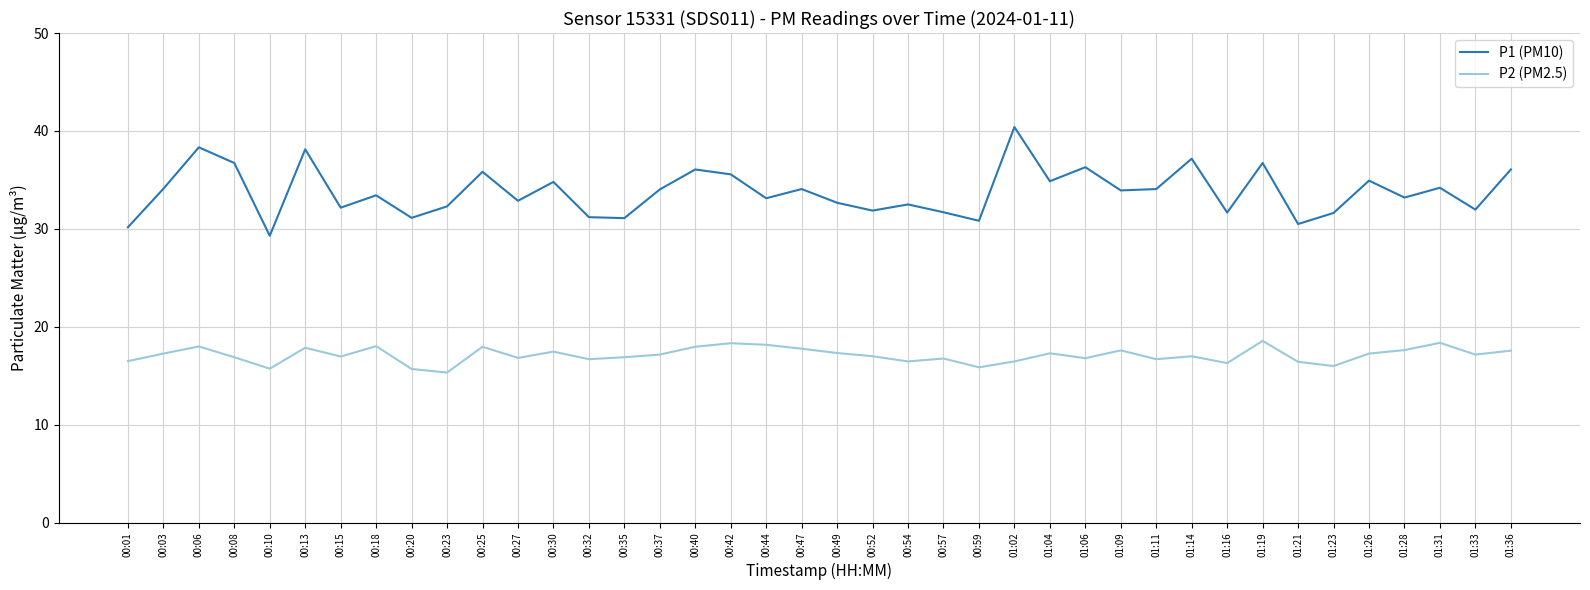

How many lines are shown in the chart?

2